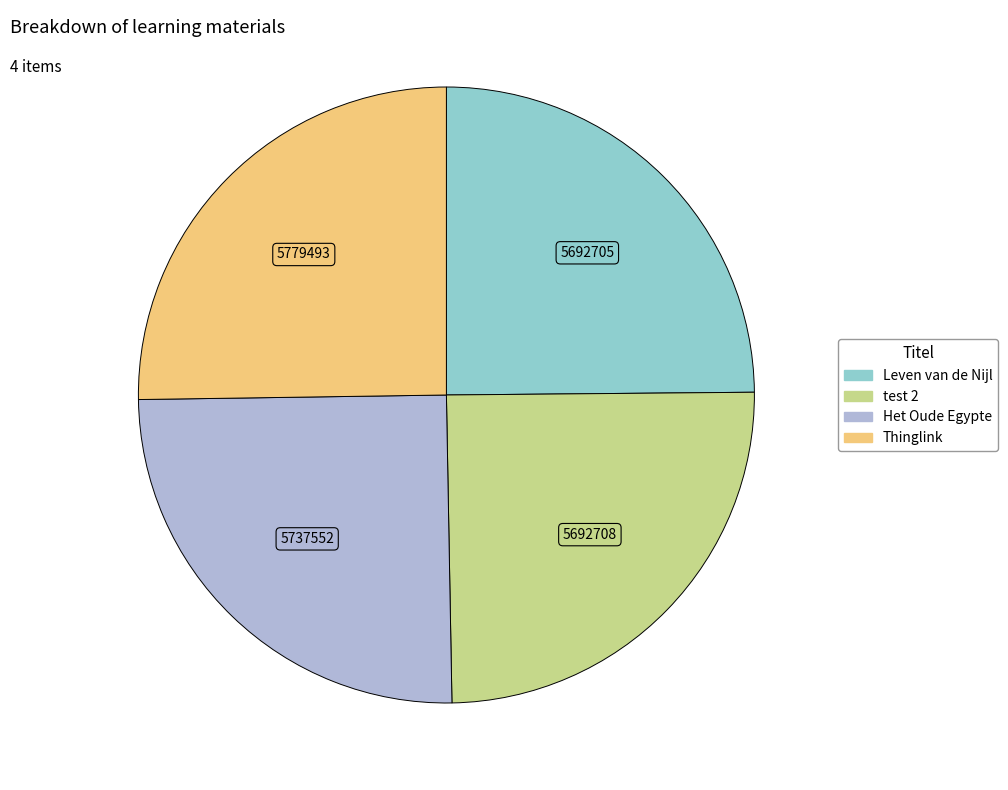

Does any single category account for the majority?

No